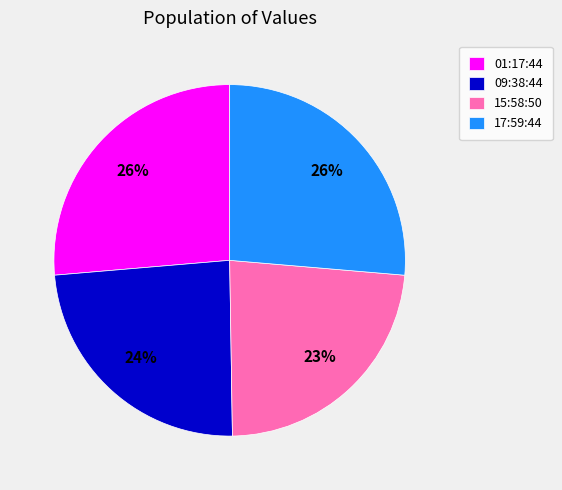

To the nearest percent, what is the average slice percentage?

25%